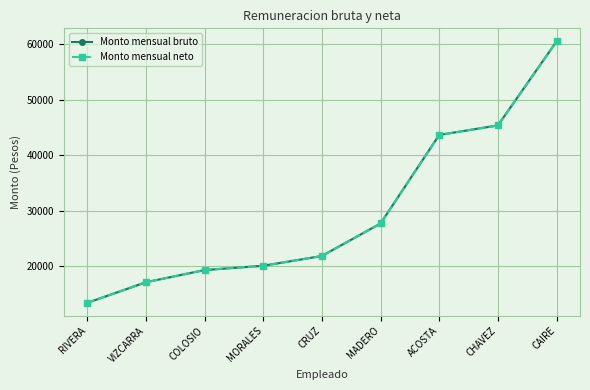

What are all the series names shown in the legend?

Monto mensual bruto, Monto mensual neto